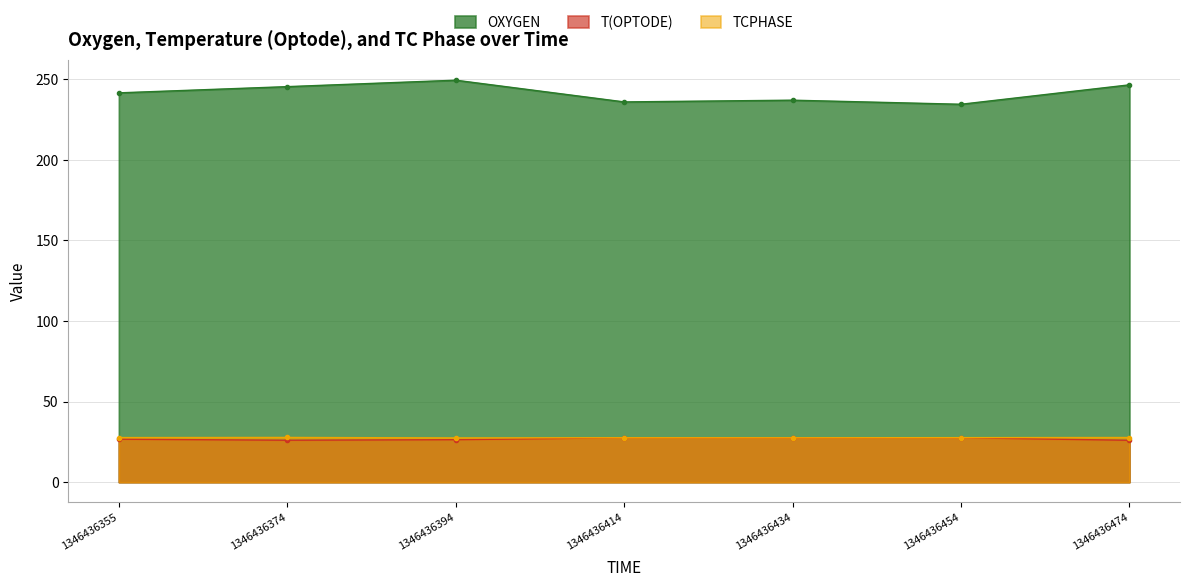

What are all the series names shown in the legend?

OXYGEN, T(OPTODE), TCPHASE